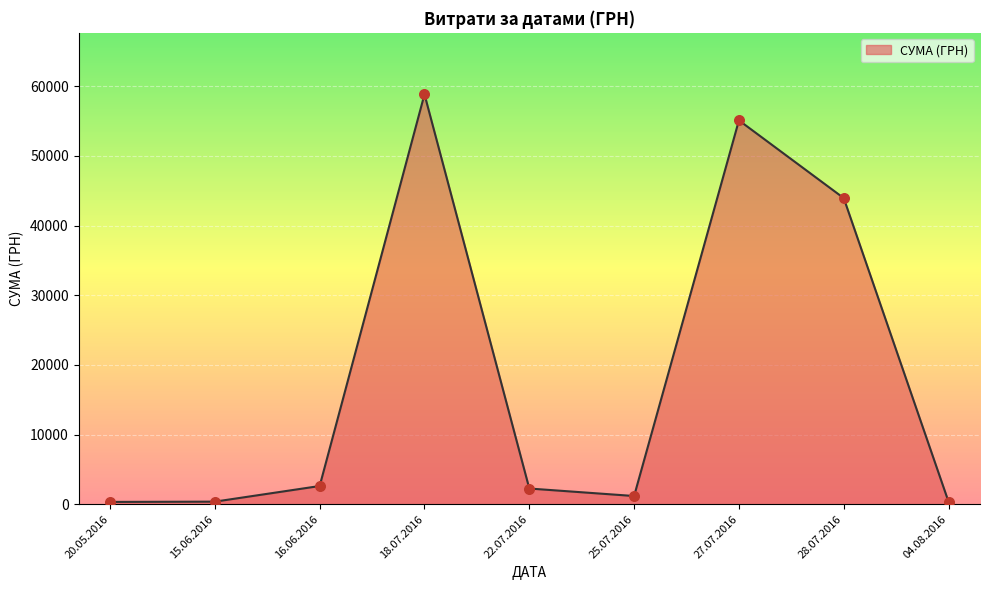

Which has a higher value, 18.07.2016 or 22.07.2016?

18.07.2016